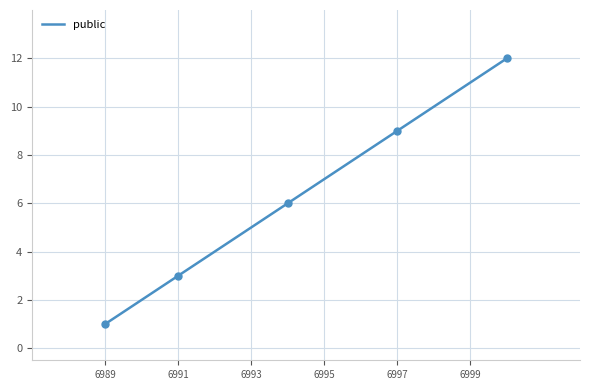

Which category has the lowest value in the public series?

6989